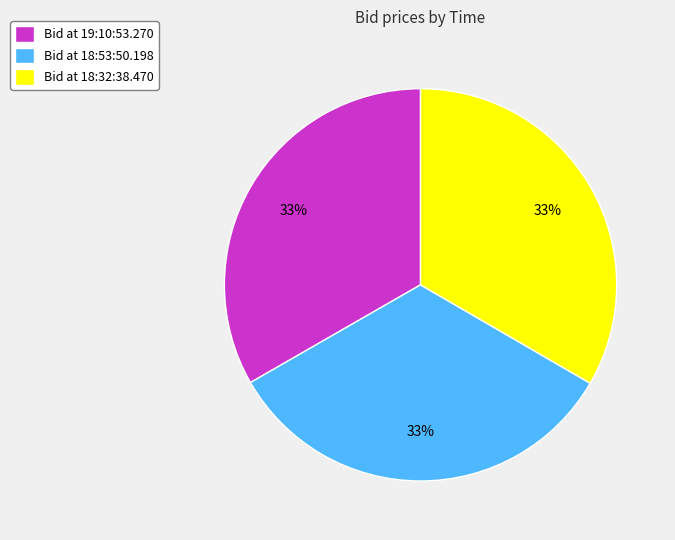

The Bid at 18:53:50.198 slice represents 33% of the pie. True or false?

True